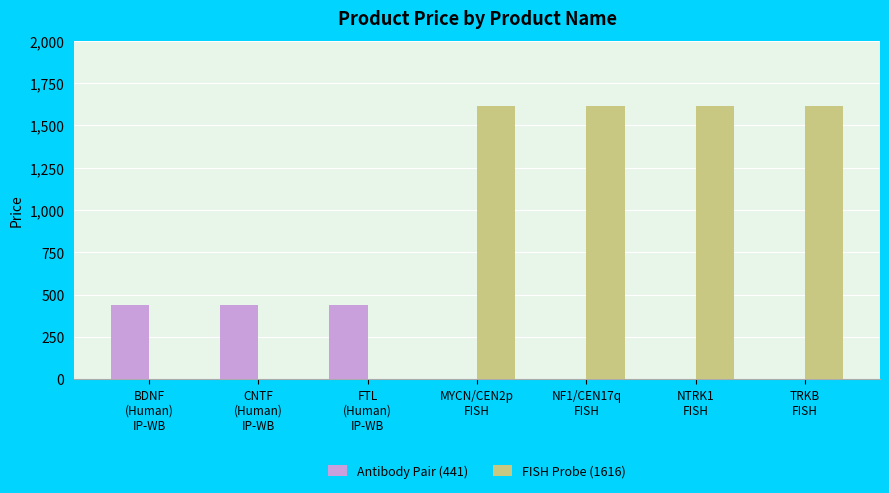

What is the maximum value shown in the chart?

1616